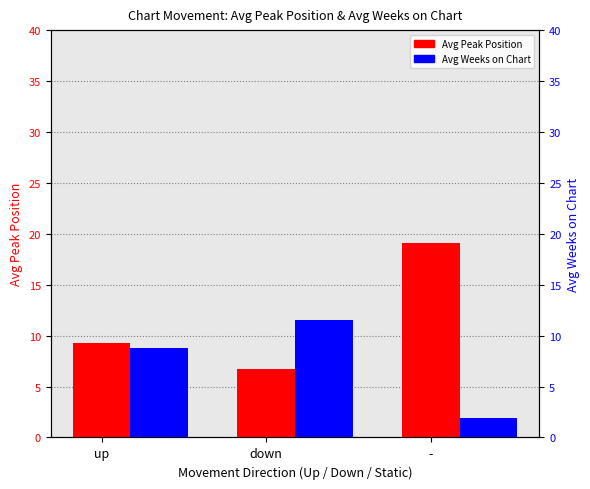

Are the bars horizontal?

No